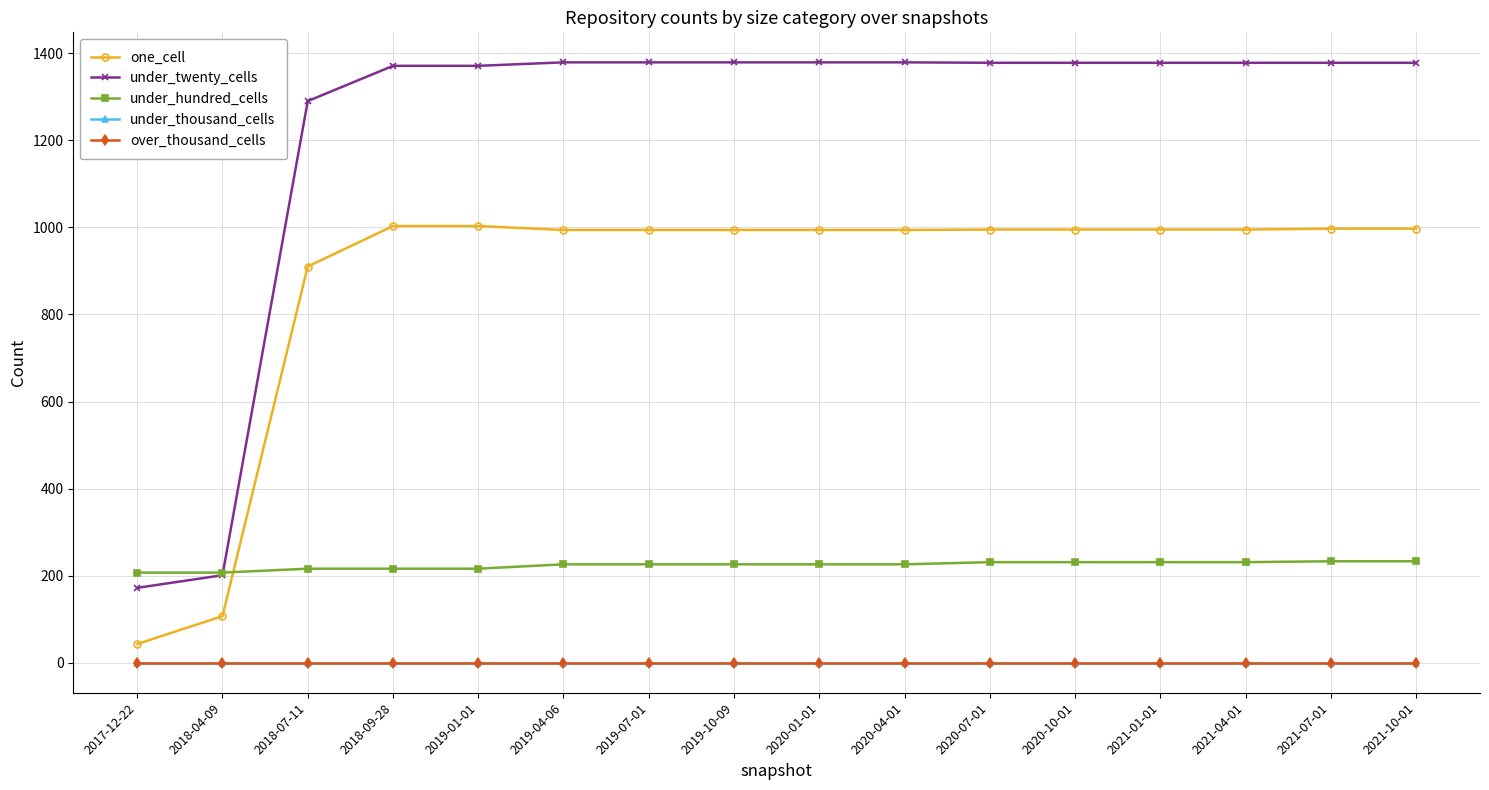

What is the maximum value shown in the chart?

1379